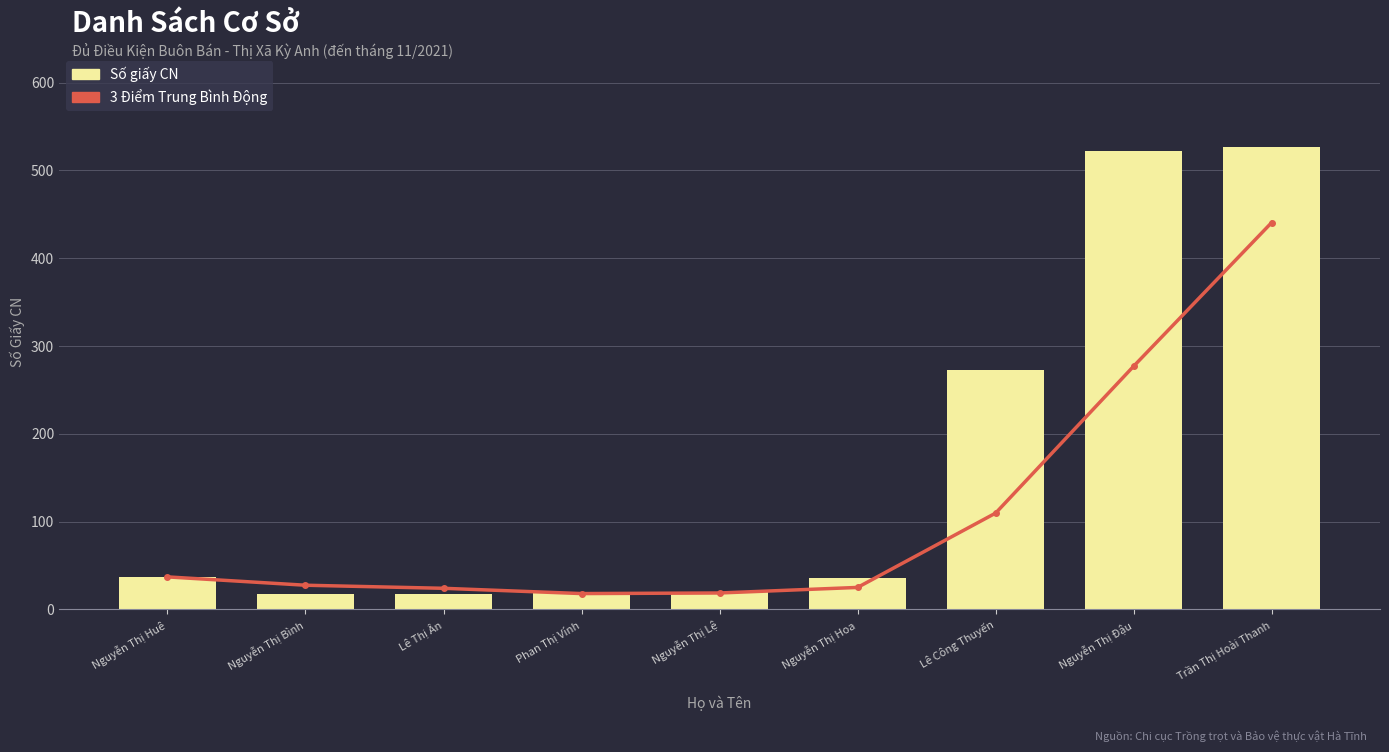

Which series has the widest spread of values?

Số giấy CN